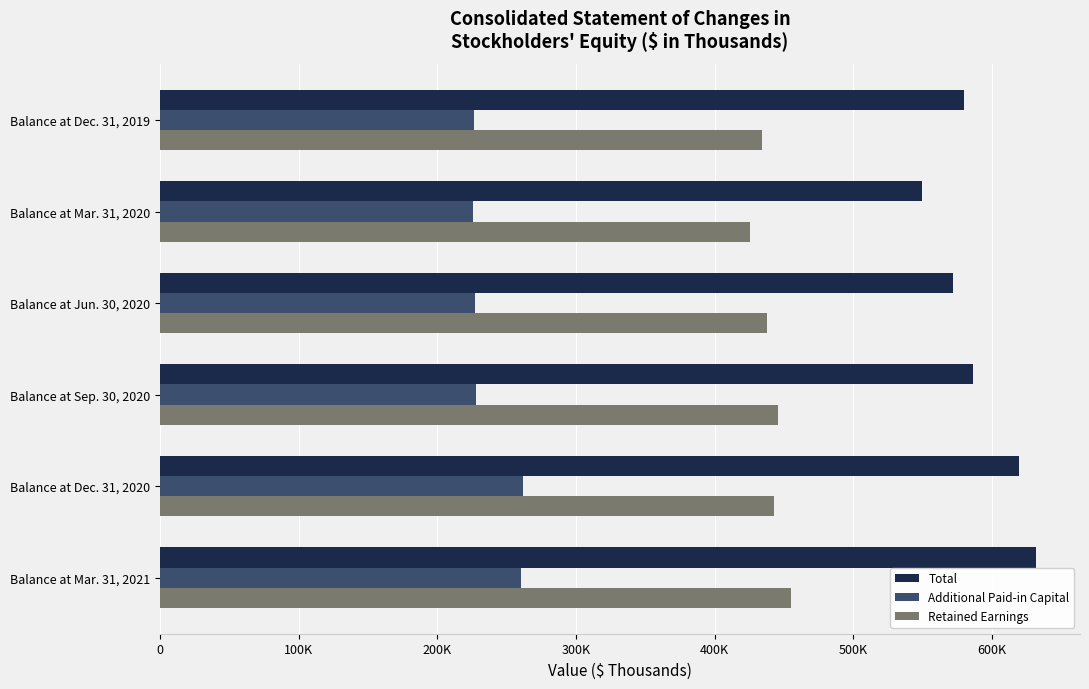

What are all the series names shown in the legend?

Total, Additional Paid-in Capital, Retained Earnings